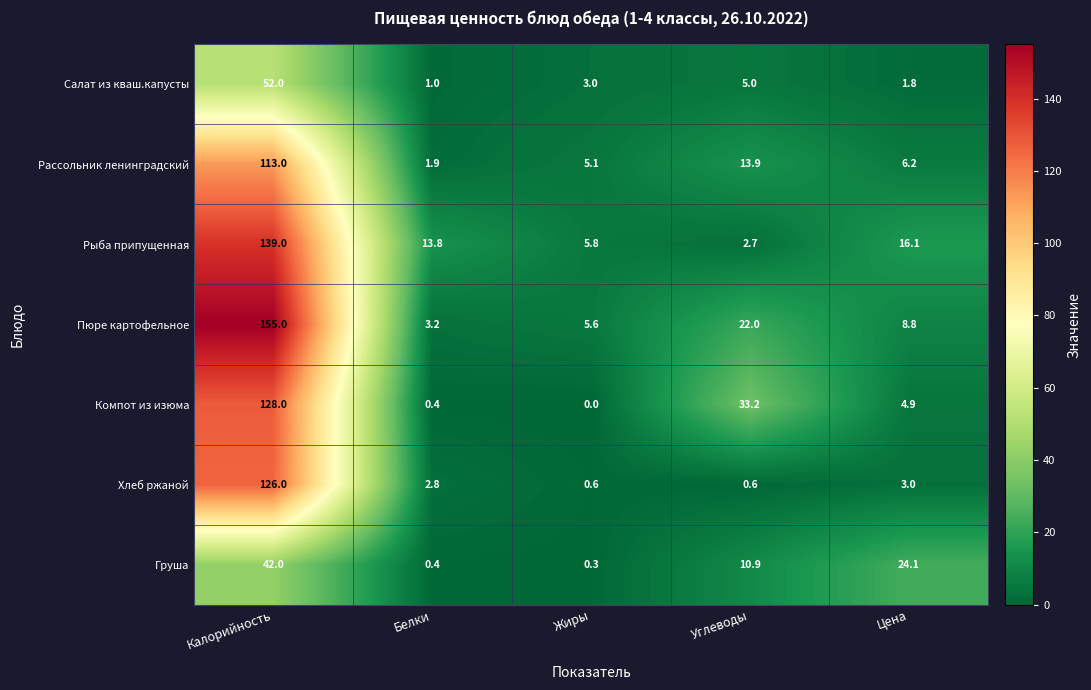

Read the Груша value at Цена.

24.1